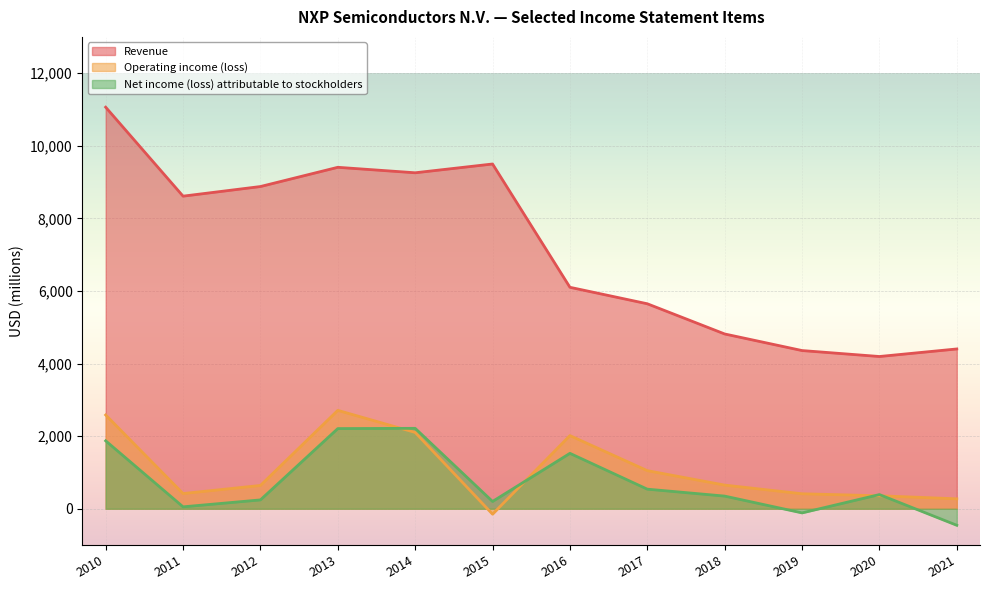

The value of Net income (loss) attributable to stockholders at 2020 is 390. True or false?

True